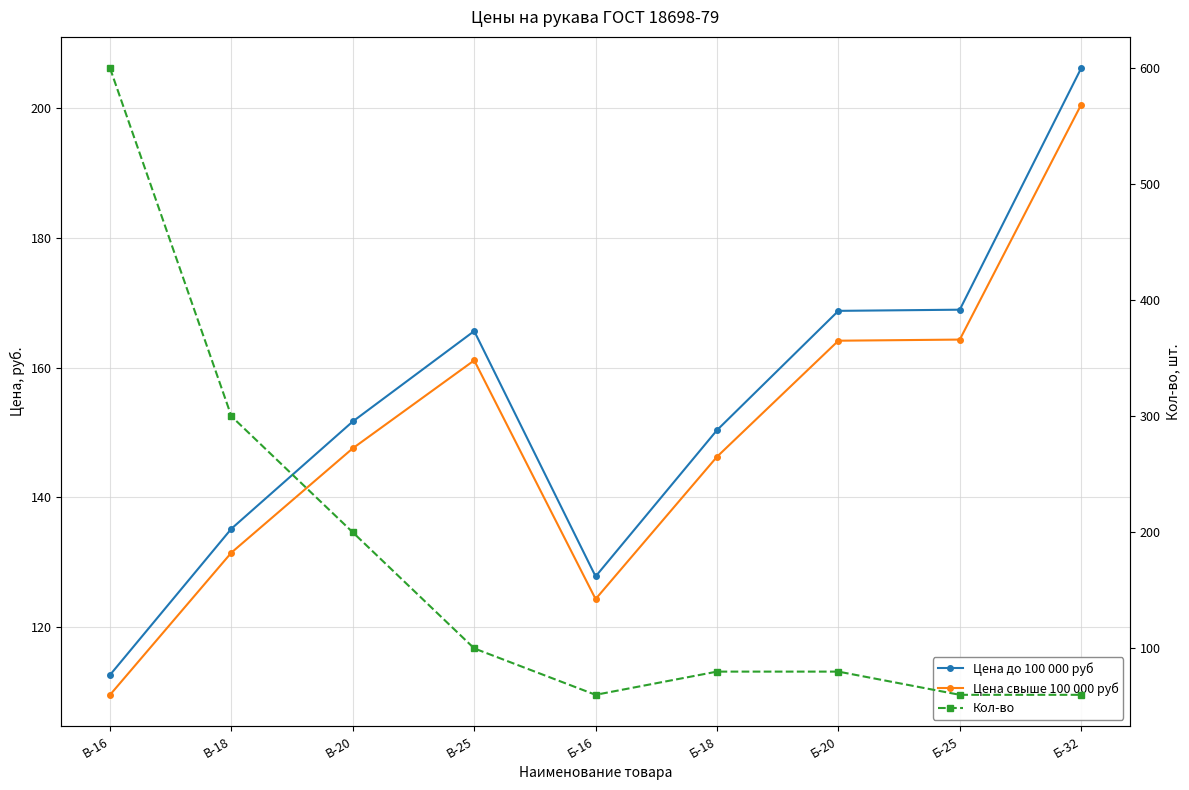

List the labels in order of Цена свыше 100 000 руб value, largest first.

Б-32, Б-25, Б-20, В-25, В-20, Б-18, В-18, Б-16, В-16